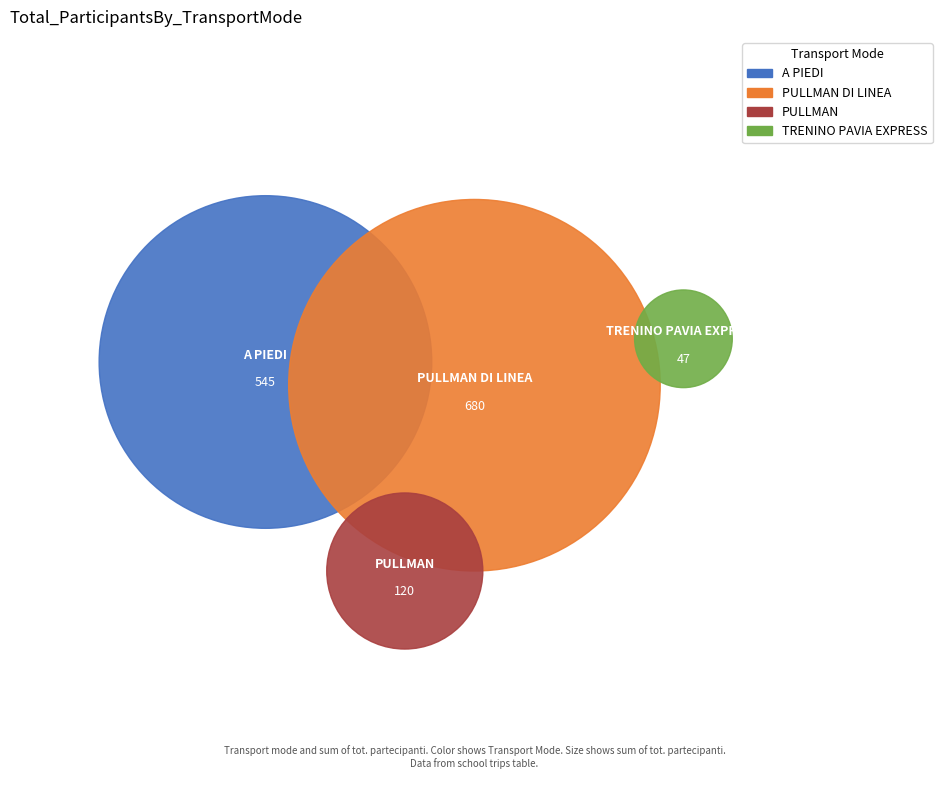

Is there a majority slice in this chart?

No